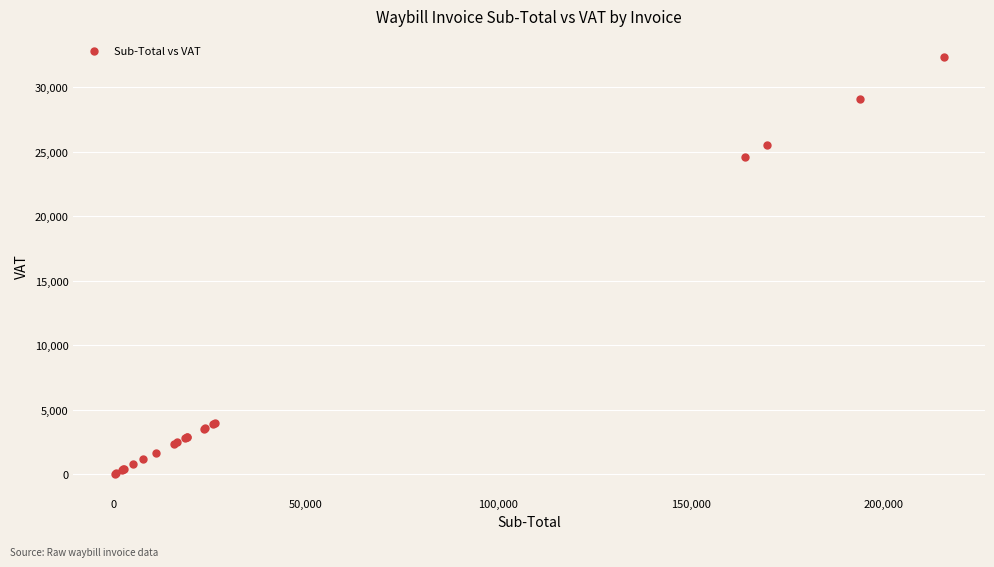

What Y value in the scatter plot is closest to 16196?

24602.6